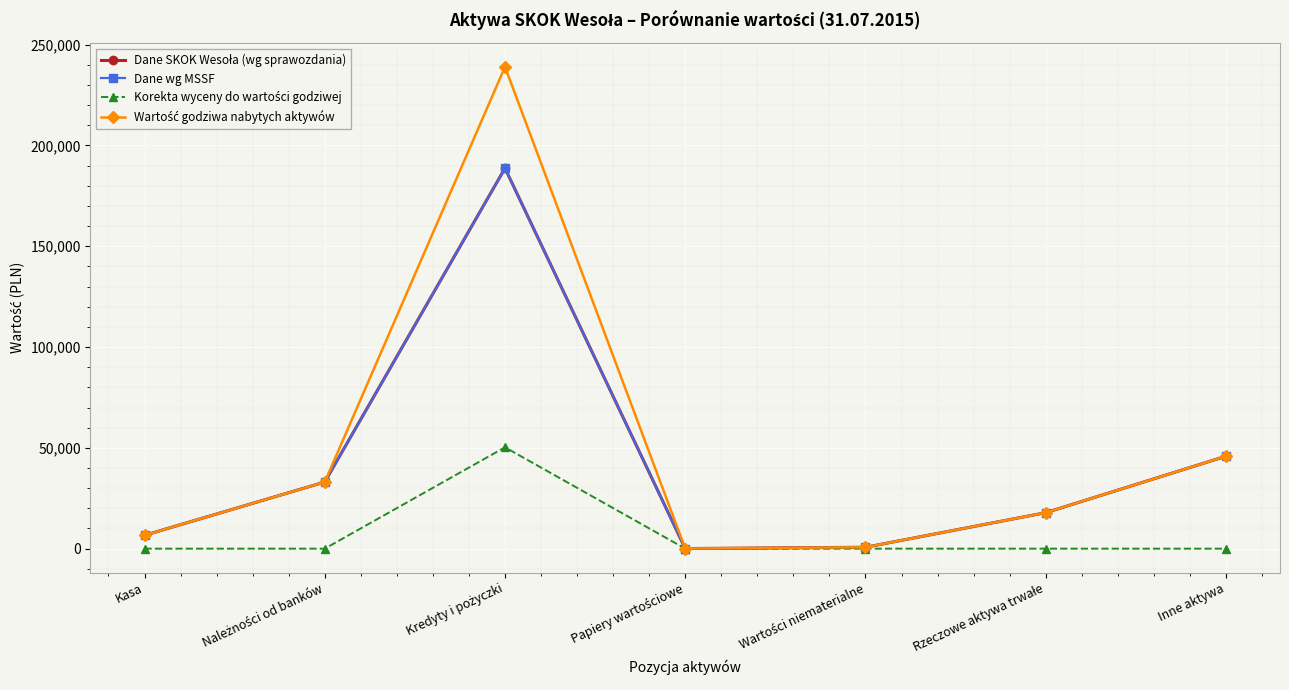

True or false: Wartość godziwa nabytych aktywów and Dane wg MSSF intersect in this chart.

False